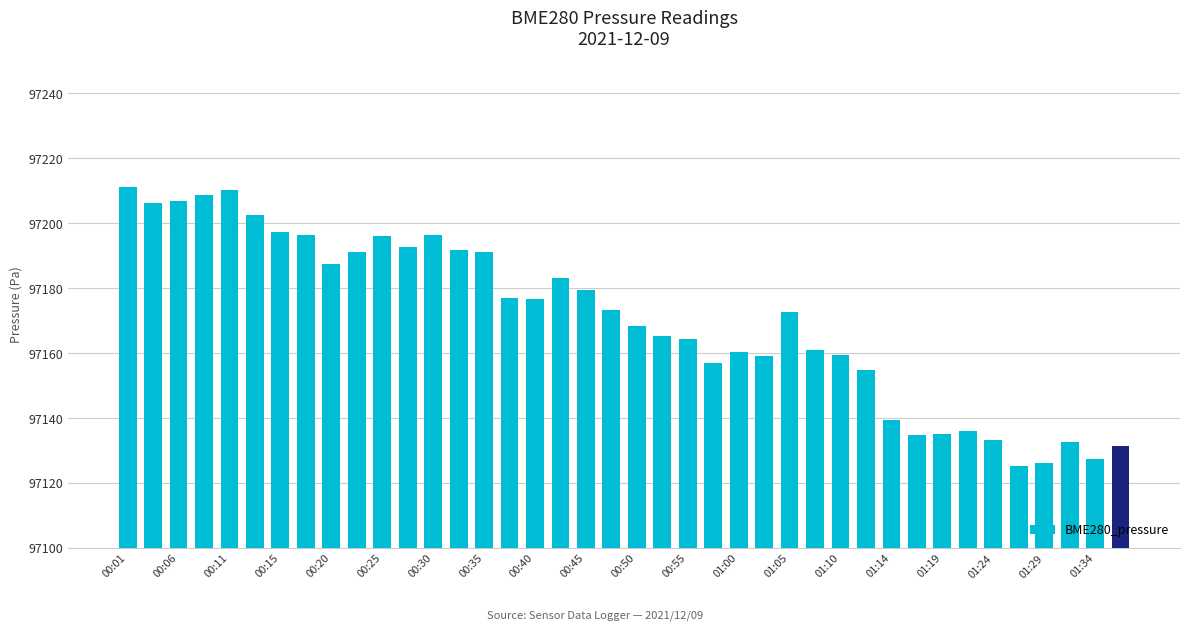

What is the greatest value displayed?

97211.0